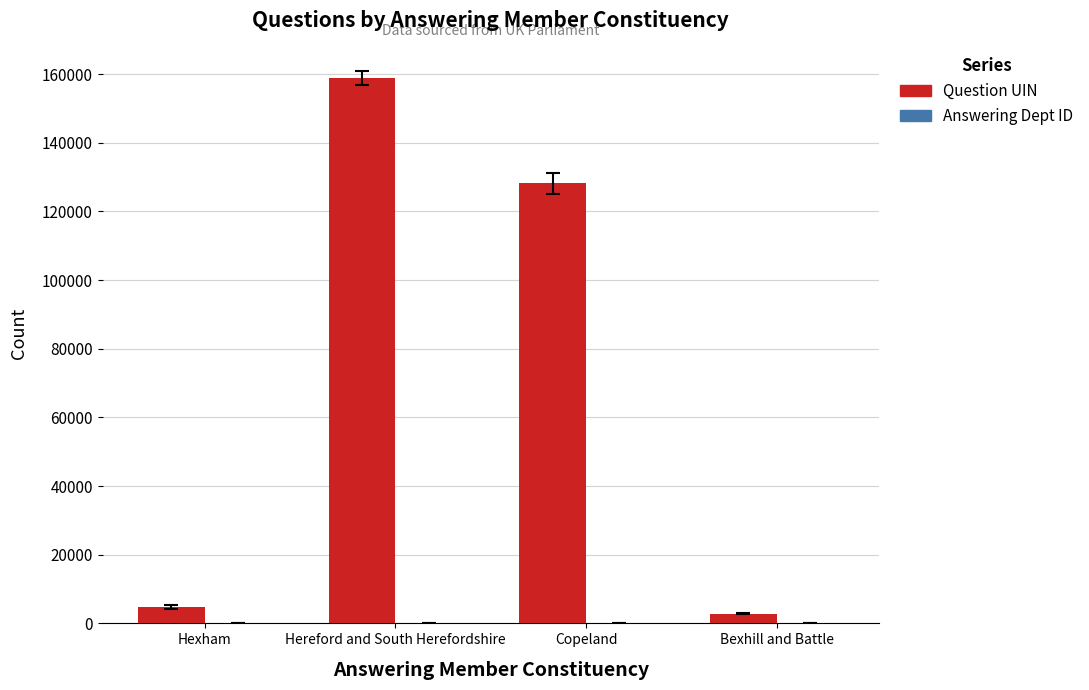

Which series changed the most between Hereford and South Herefordshire and Bexhill and Battle?

Question UIN